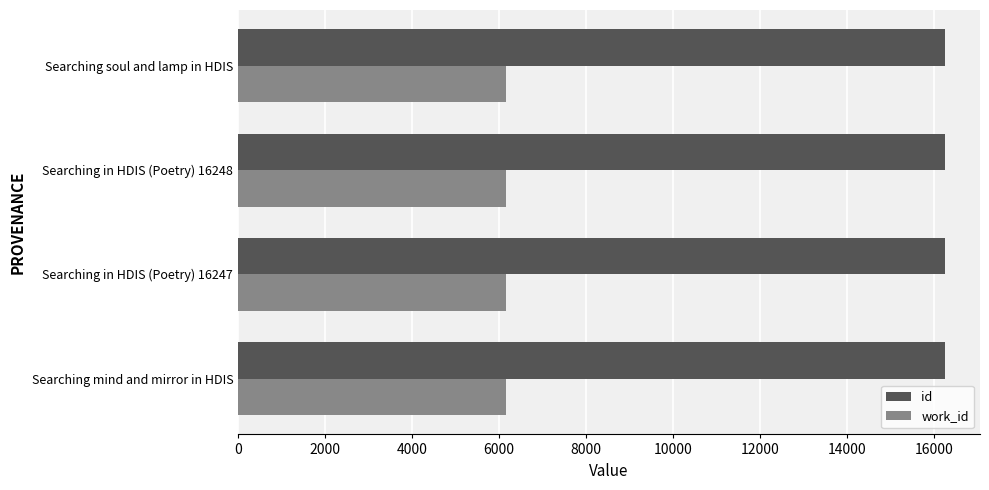

Is it true that work_id equals 6158 at Searching in HDIS (Poetry) 16247?

True